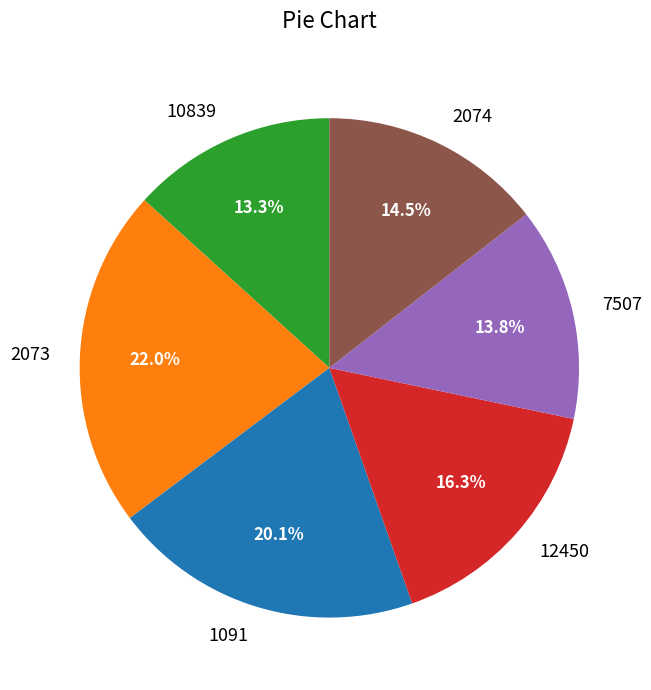

What is the ratio of the value at 7507 to the value at 10839?

1.0